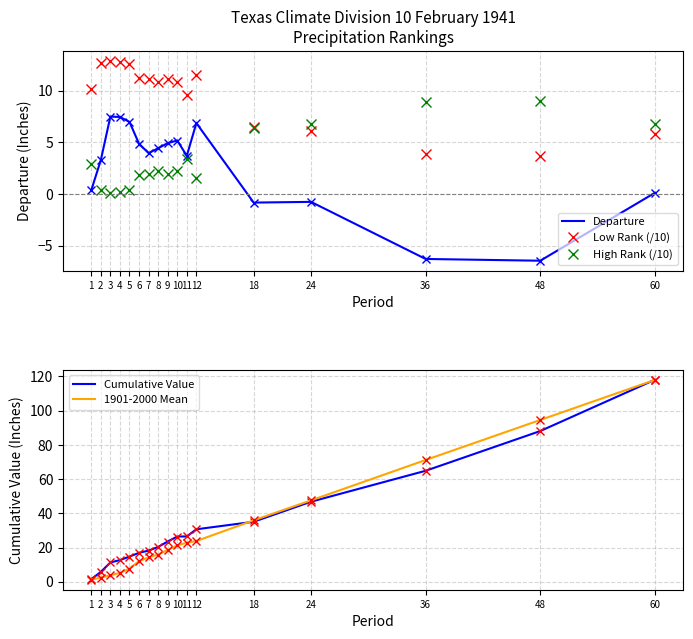

Which series ends up on top after the final intersection of 1901-2000 Mean and High Rank (/10)?

1901-2000 Mean